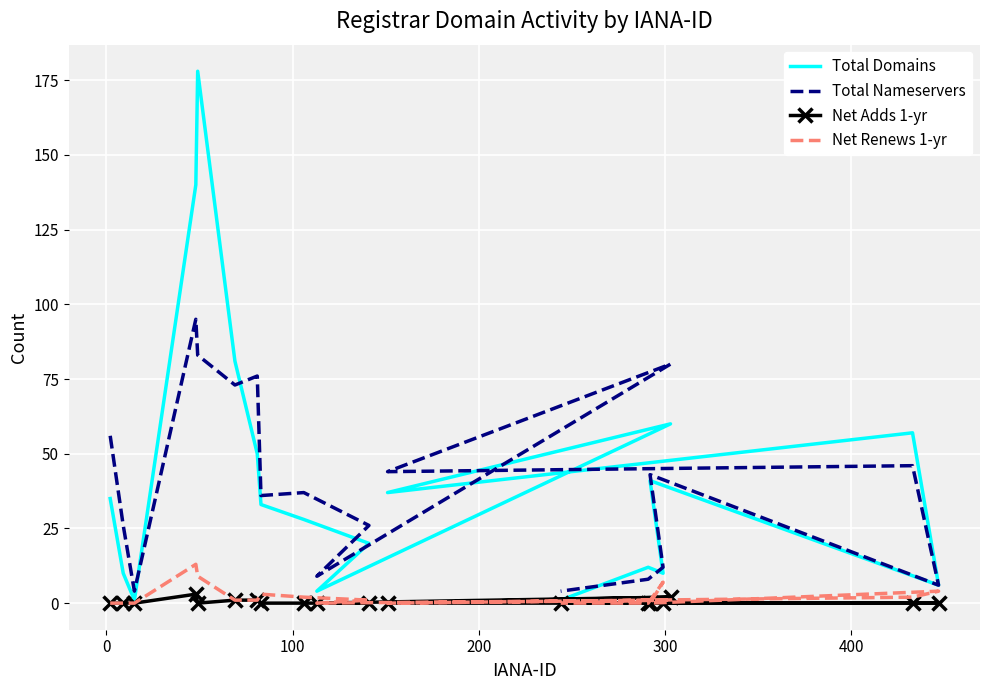

What is the sum of all Net Renews 1-yr values?

44